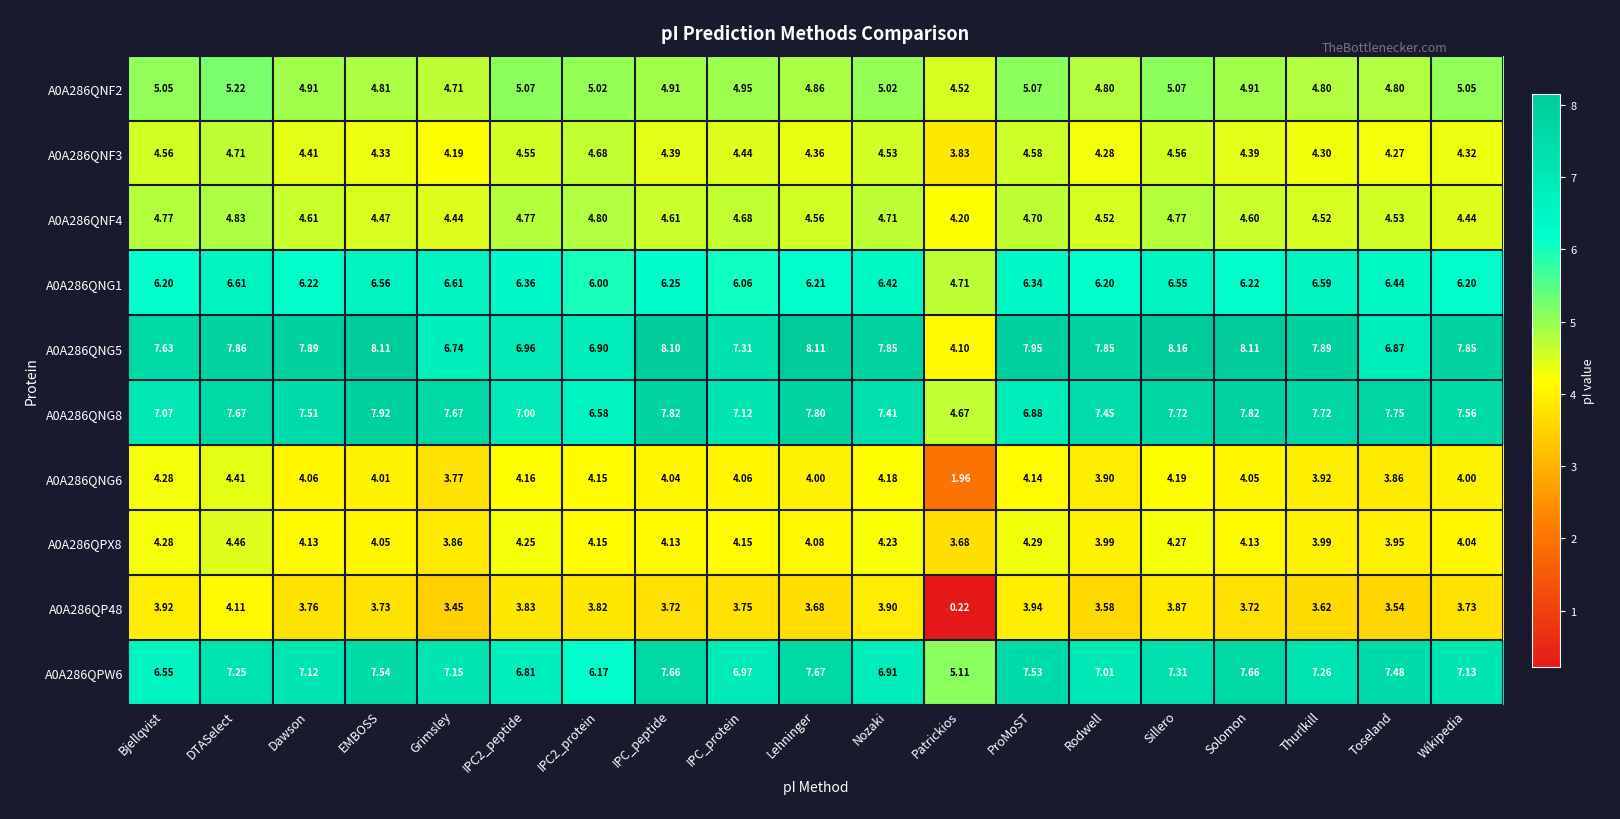

At how many categories does at least one series exceed 4?

19